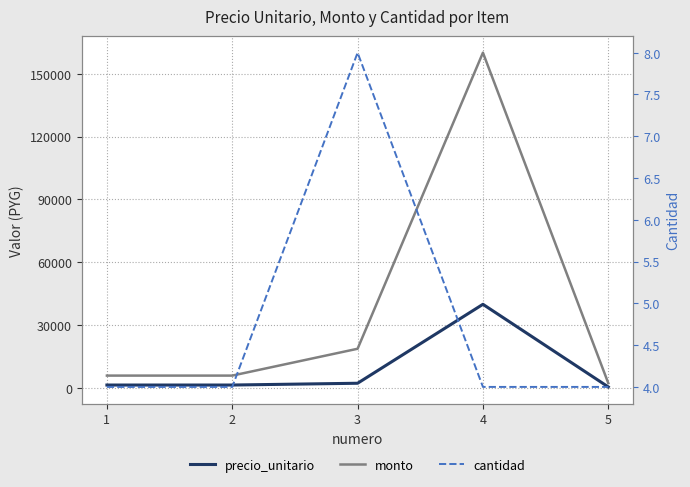

How many lines are shown in the chart?

3